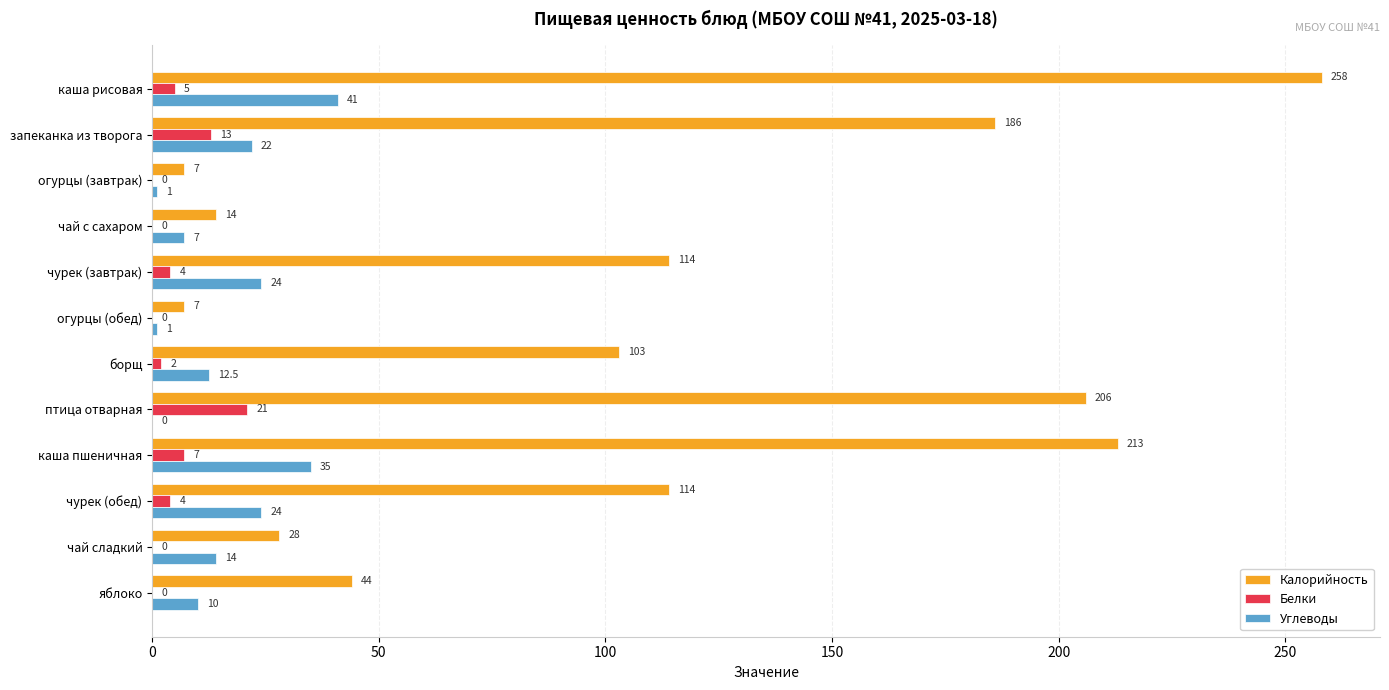

Is it true that Калорийность equals 206.0 at птица отварная?

True